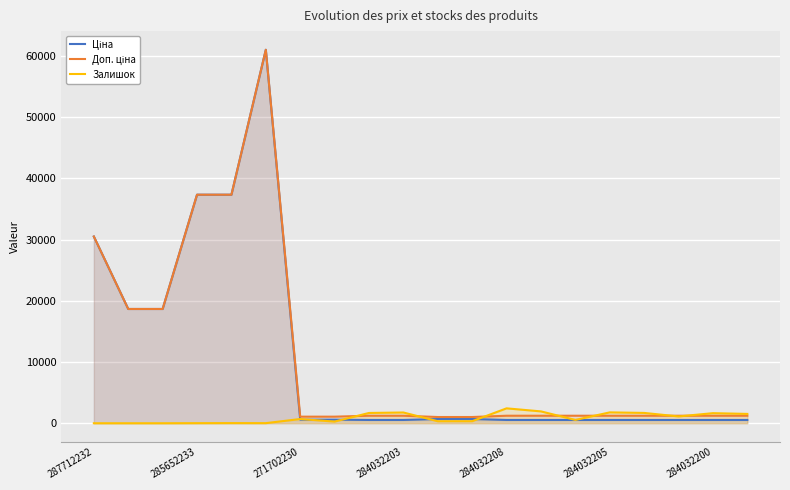

The Залишок series shows 12.0 at 285652233. True or false?

True